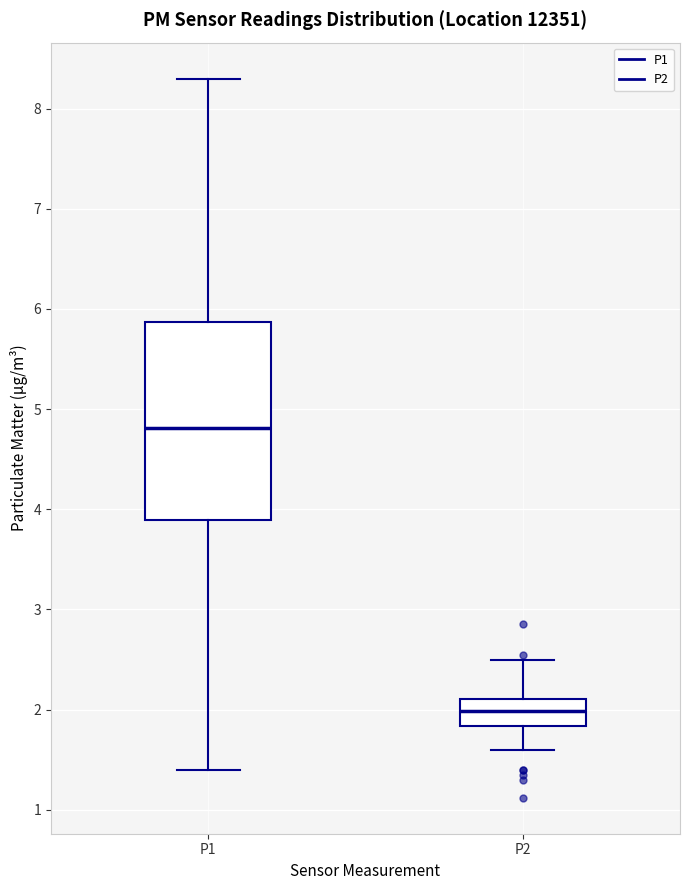

Reading left to right, read every box against the y-axis: the position of its median line, the range the box covers, and the ends of its whiskers. The values are not printed on the chart, so give them approximately, as read against the axis.

P1: median 4.8, box 3.9 to 5.9, whiskers 1.4 to 8.3
P2: median 2.0, box 1.8 to 2.1, whiskers 1.6 to 2.5